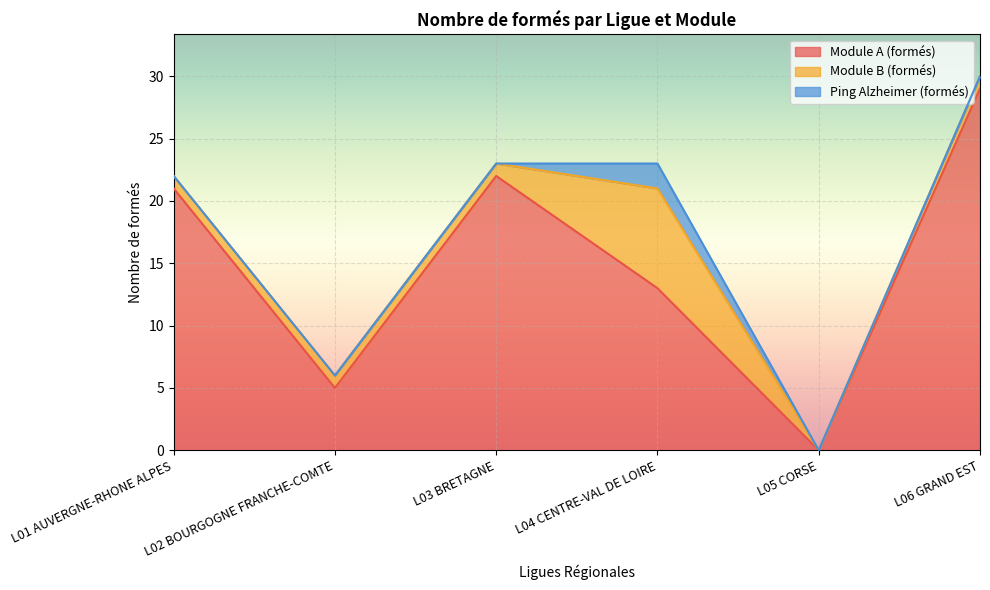

What is the difference between the maximum and minimum values in the Module B (formés) series?

8